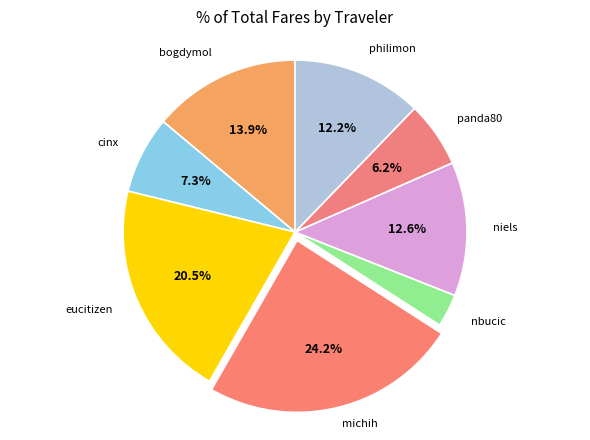

Is eucitizen the majority of the pie?

No